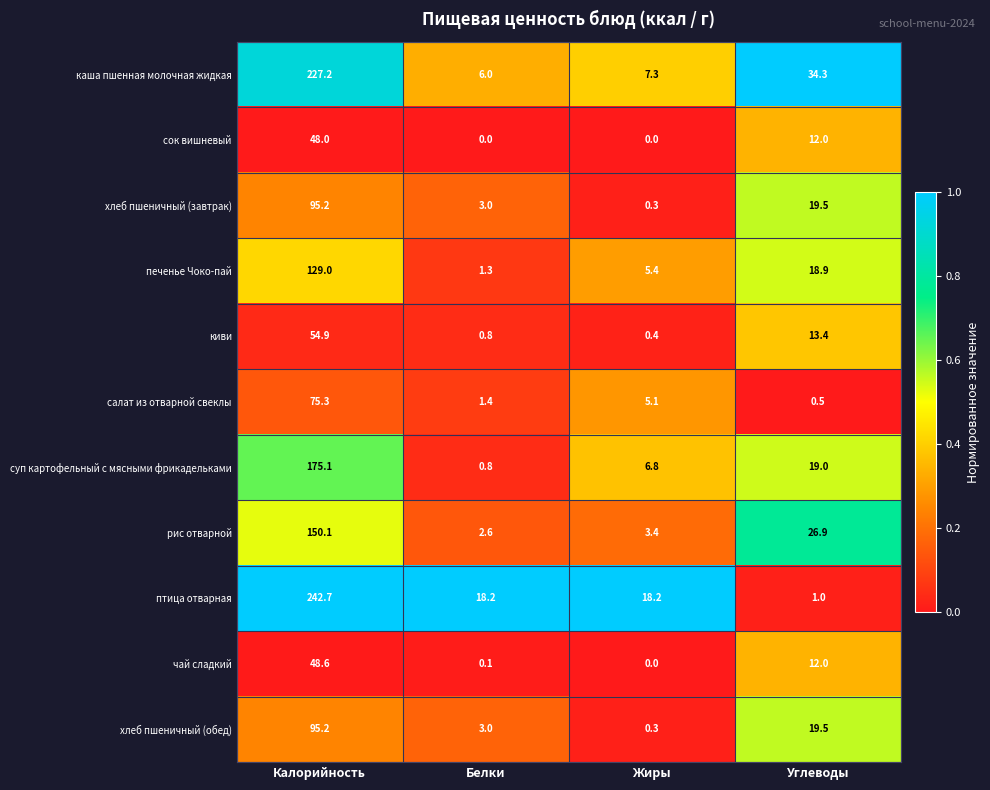

List the labels in order of хлеб пшеничный (обед) value, largest first.

Калорийность, Углеводы, Белки, Жиры